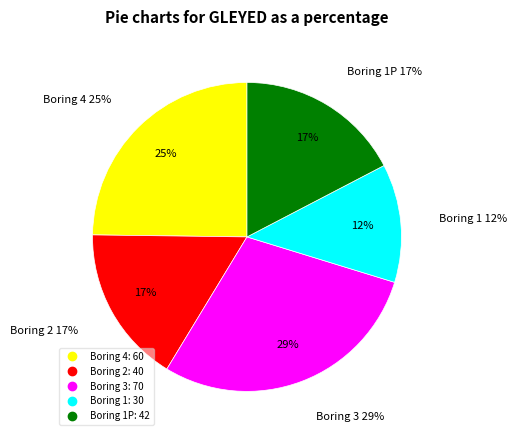

Does 3 account for over 50% of the chart?

No